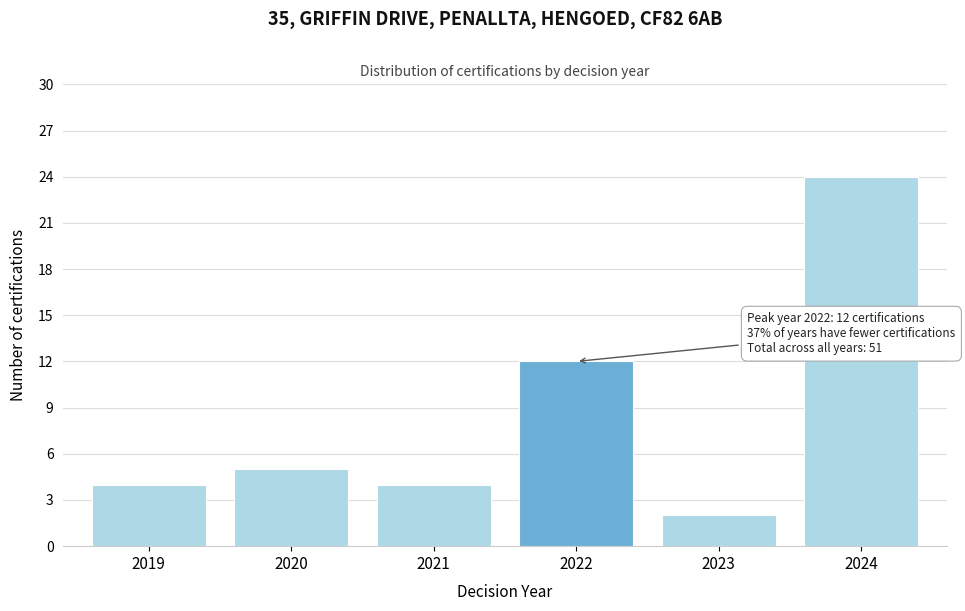

Reading left to right, transcribe all the data shown in this chart.

2019=4	2020=5	2021=4	2022=12	2023=2	2024=24